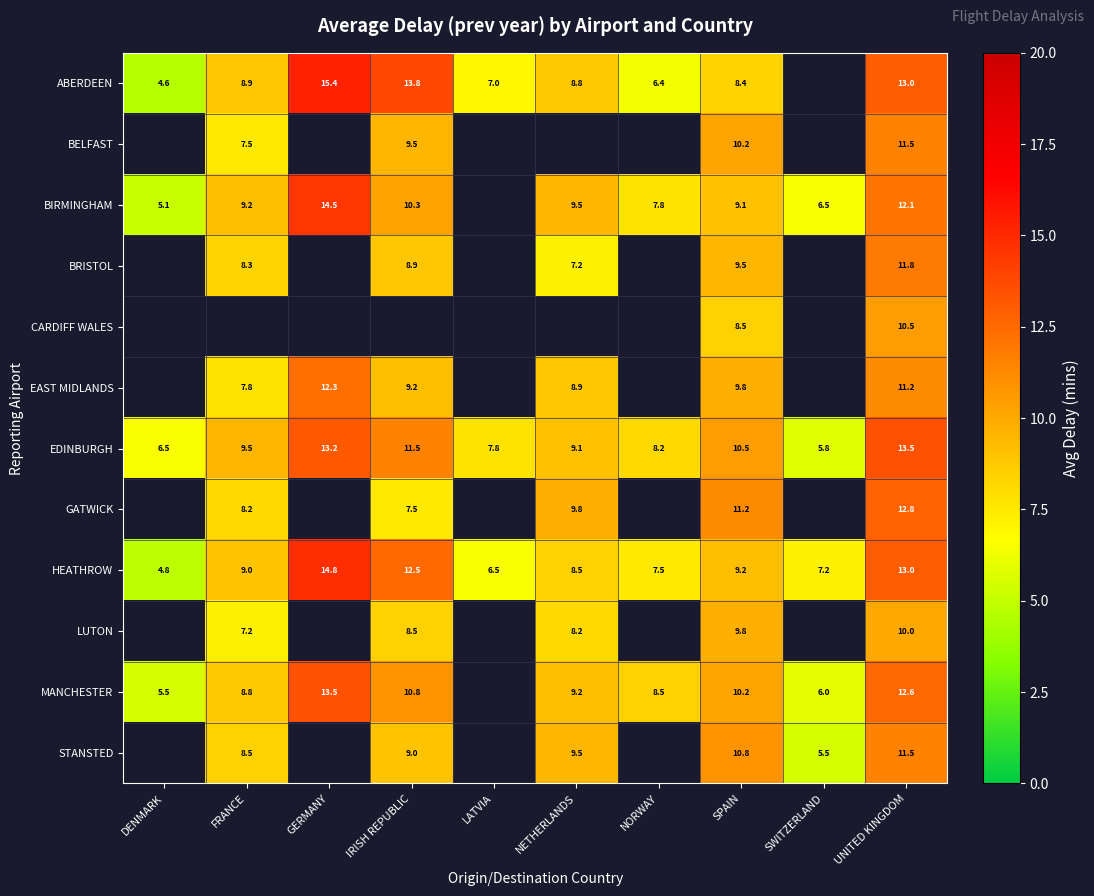

At which category does the chart reach its peak across all series?

GERMANY